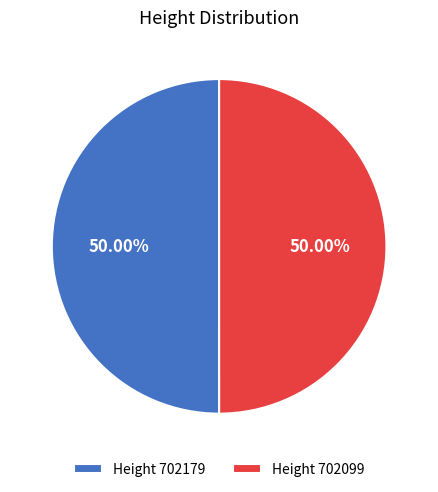

Approximately how many times larger is the value at Height 702099 compared to Height 702179?

1.0